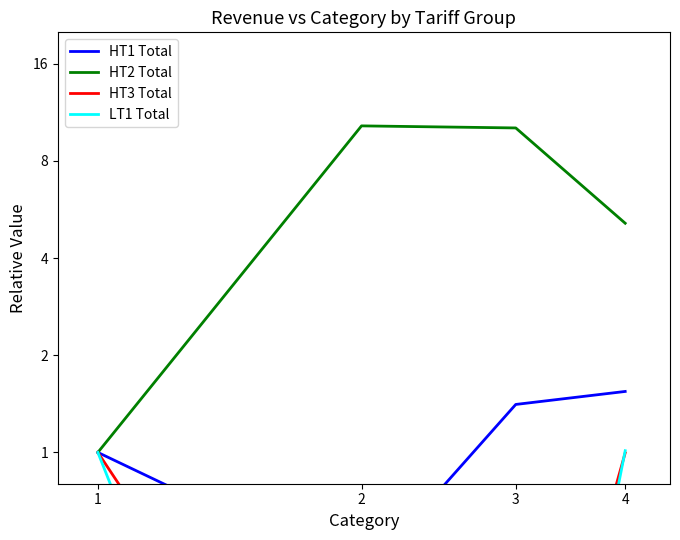

Is this an area chart (filled region under the line)?

No